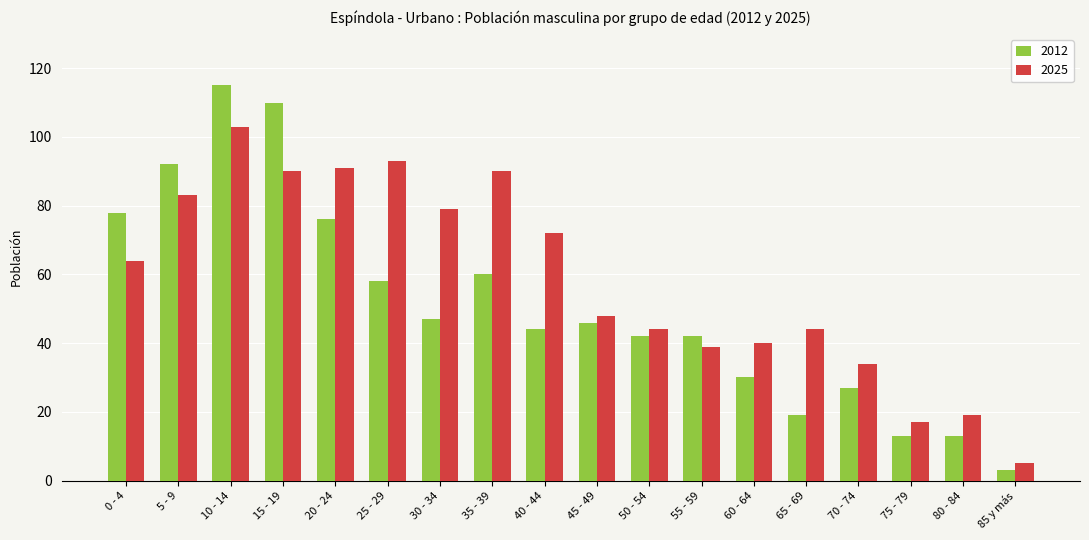

The 2012 series shows 48 at 70 - 74. True or false?

False